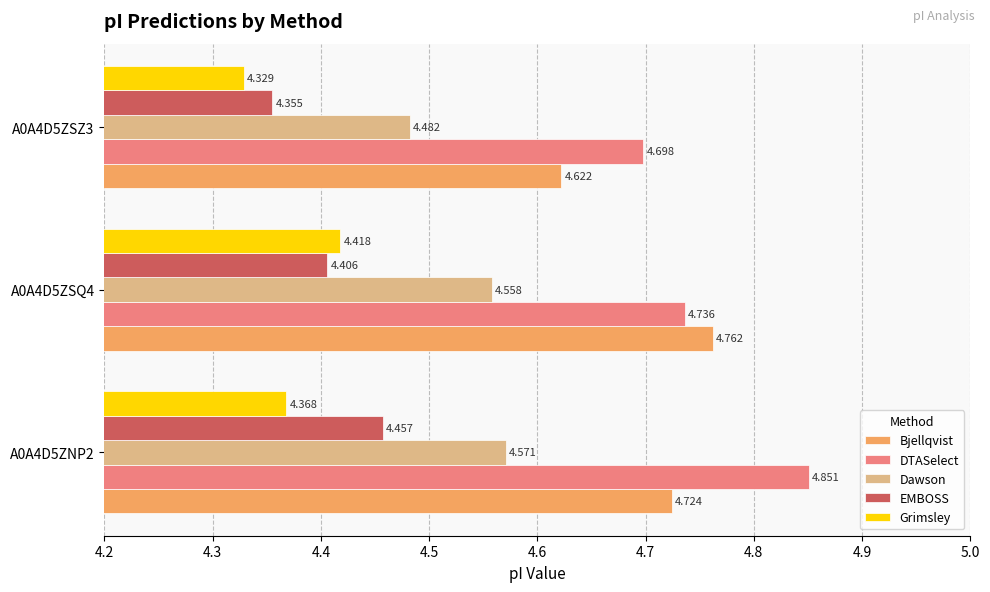

At which label is Grimsley closest to 4?

A0A4D5ZSZ3